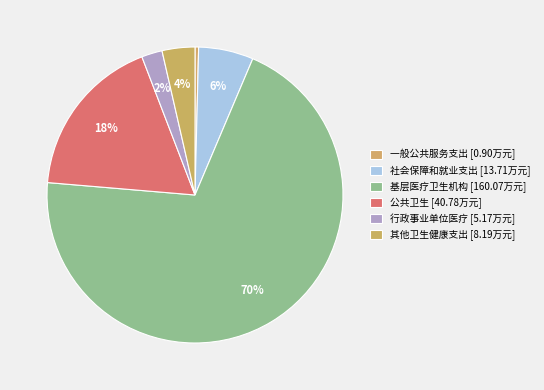

Count the number of slices in the pie.

6